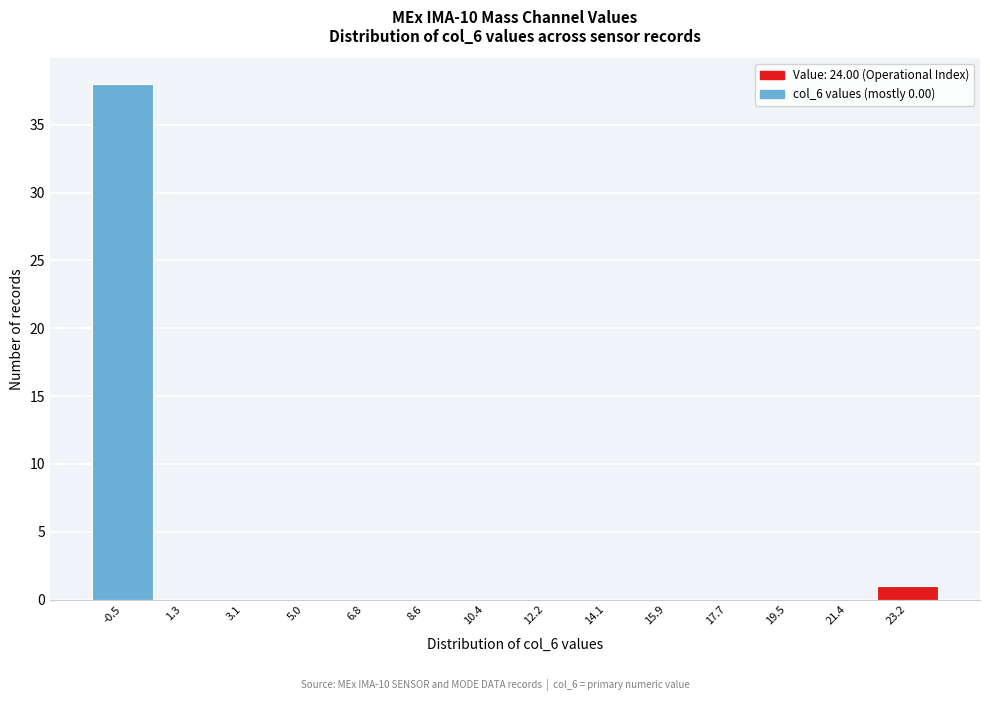

Reading right to left, list all the values displayed in this chart.

23.2=1	21.4=0	19.5=0	17.7=0	15.9=0	14.1=0	12.2=0	10.4=0	8.6=0	6.8=0	5.0=0	3.1=0	1.3=0	-0.5=38